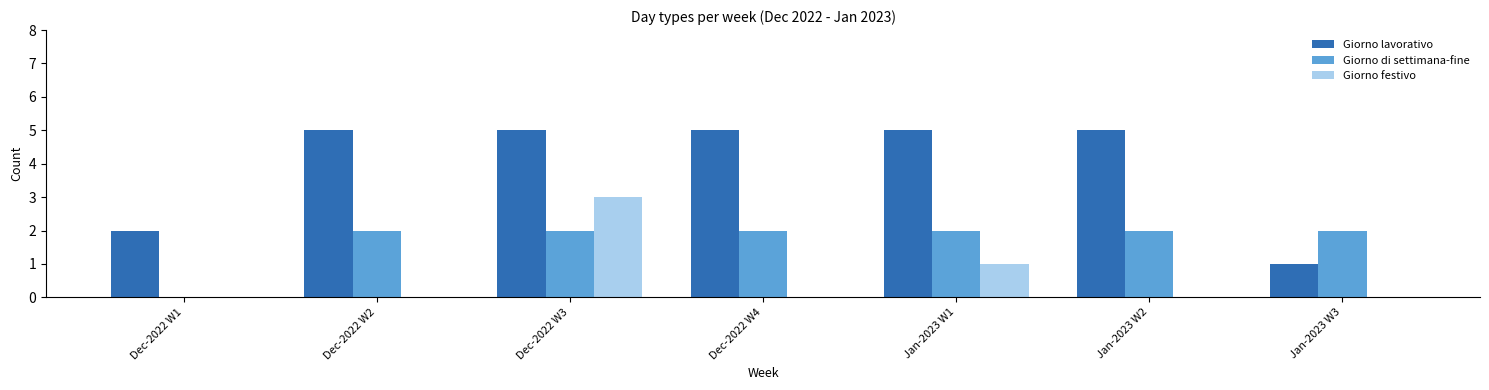

Does the chart contain stacked bars?

No